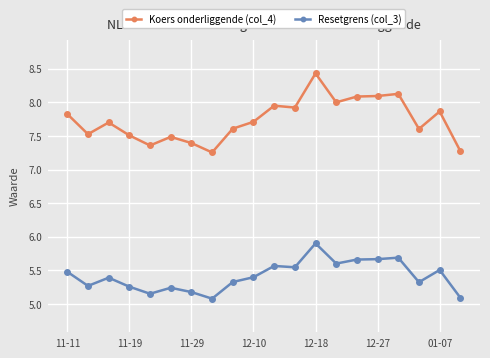

True or false: Resetgrens (col_3) has more than 0 interior local peaks.

True